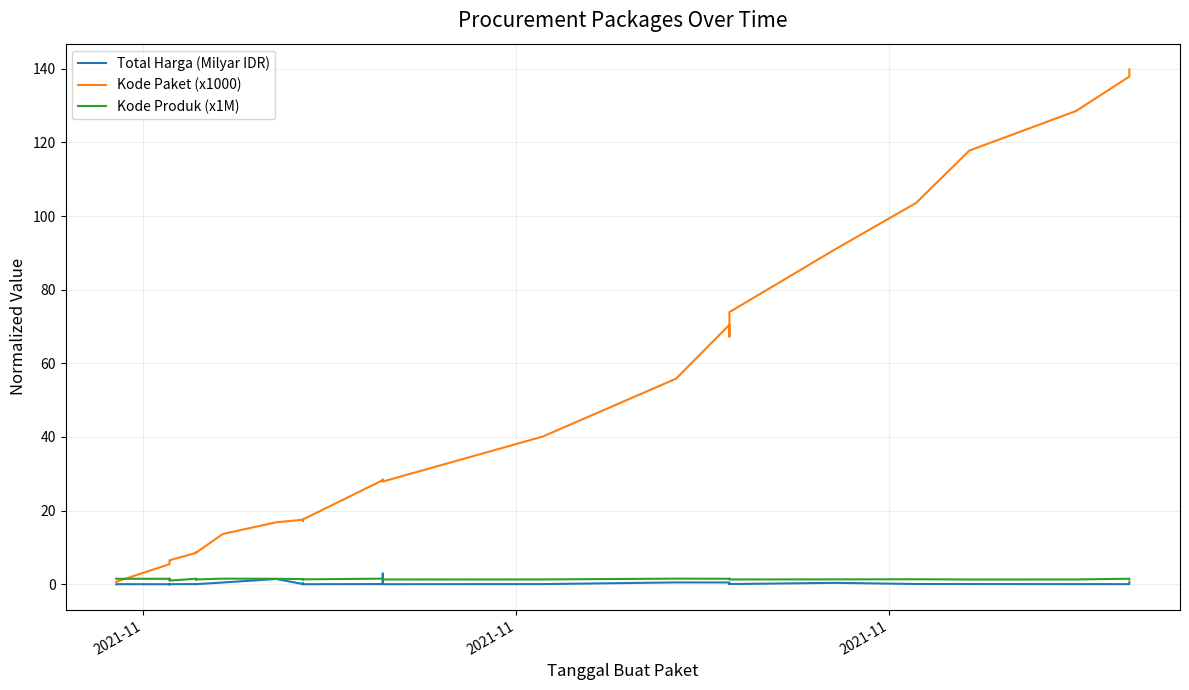

What is the difference between the maximum and minimum values in the Kode Produk (x1M) series?

0.5